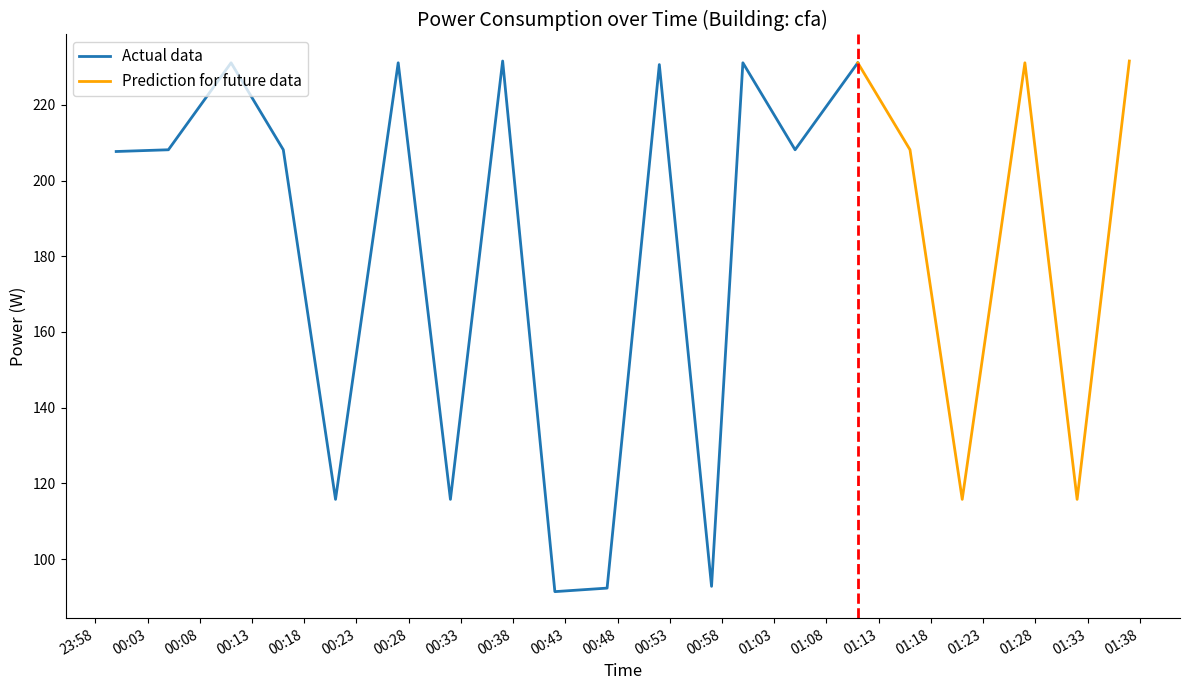

Where is the data nearest to the value 161?

2023-08-24T00:21:00